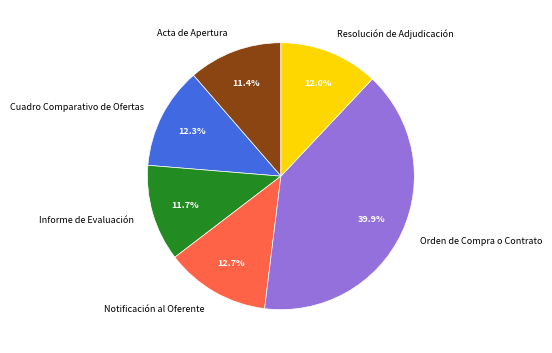

Is Informe de Evaluación the majority of the pie?

No